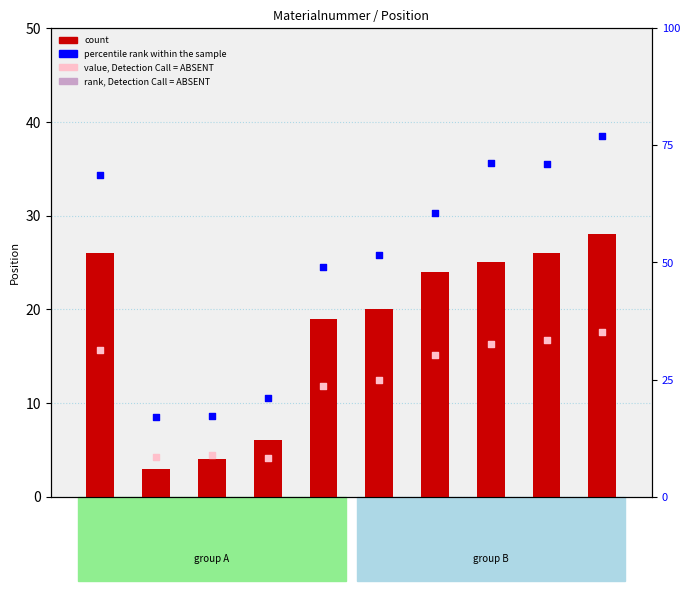

What are all the series names shown in the legend?

count, percentile rank within the sample, rank, Detection Call = ABSENT